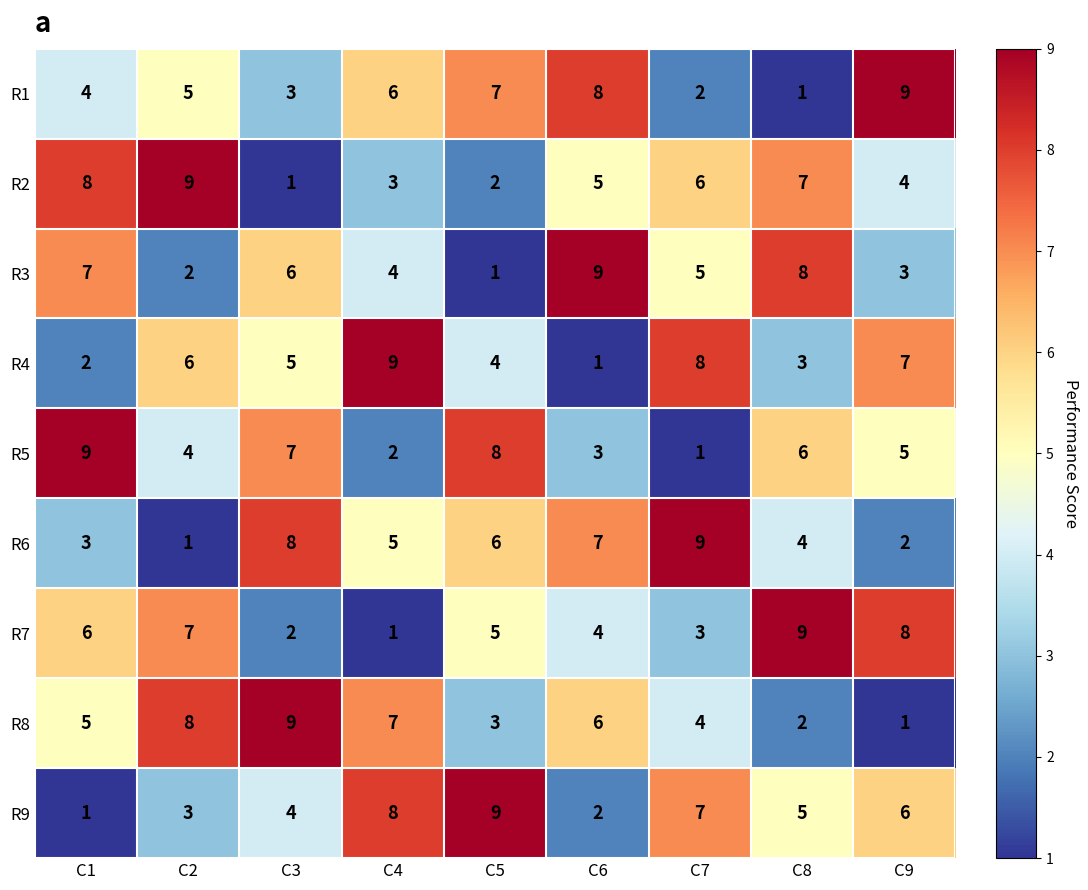

What is the difference between the maximum and minimum values in the R2 series?

8